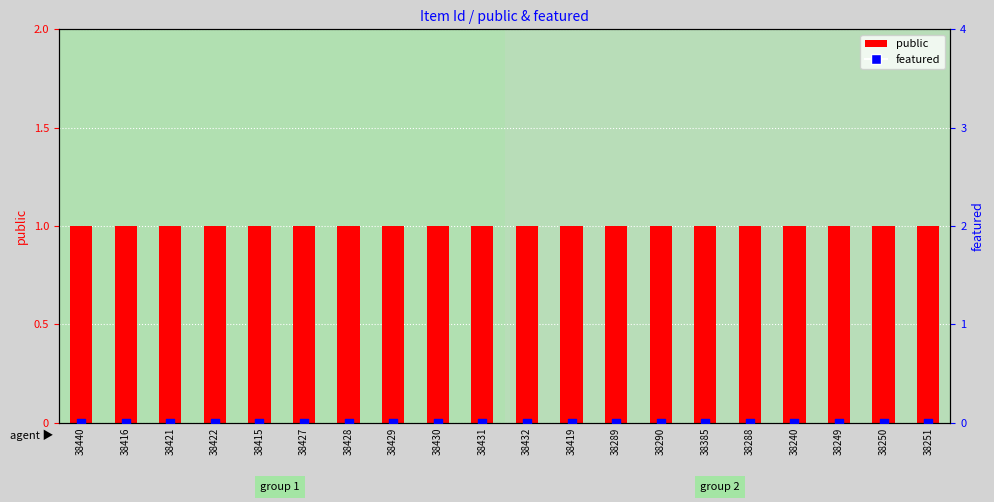

What is the total value across all series at 38430?

1